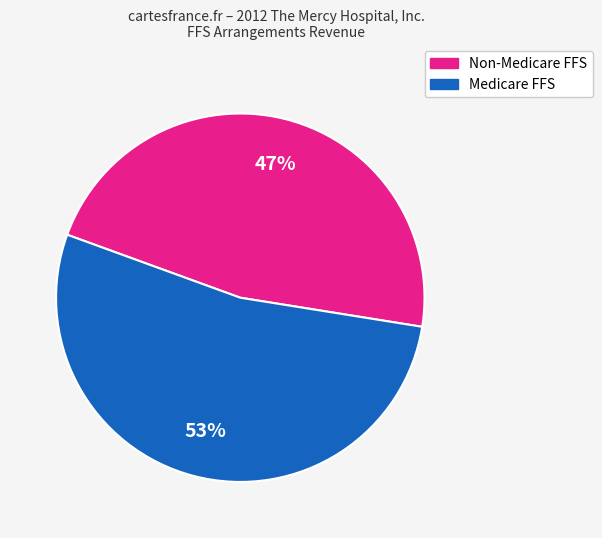

The Non-Medicare FFS slice represents 47% of the pie. True or false?

True